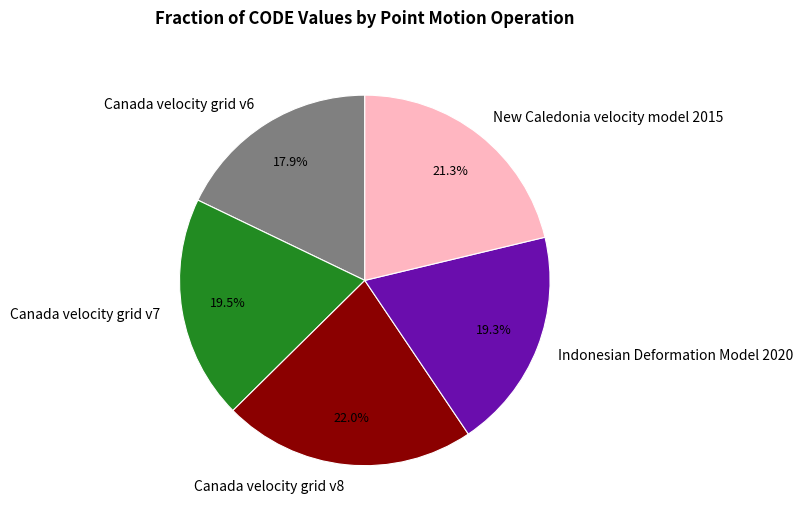

How many segments does this pie chart have?

5